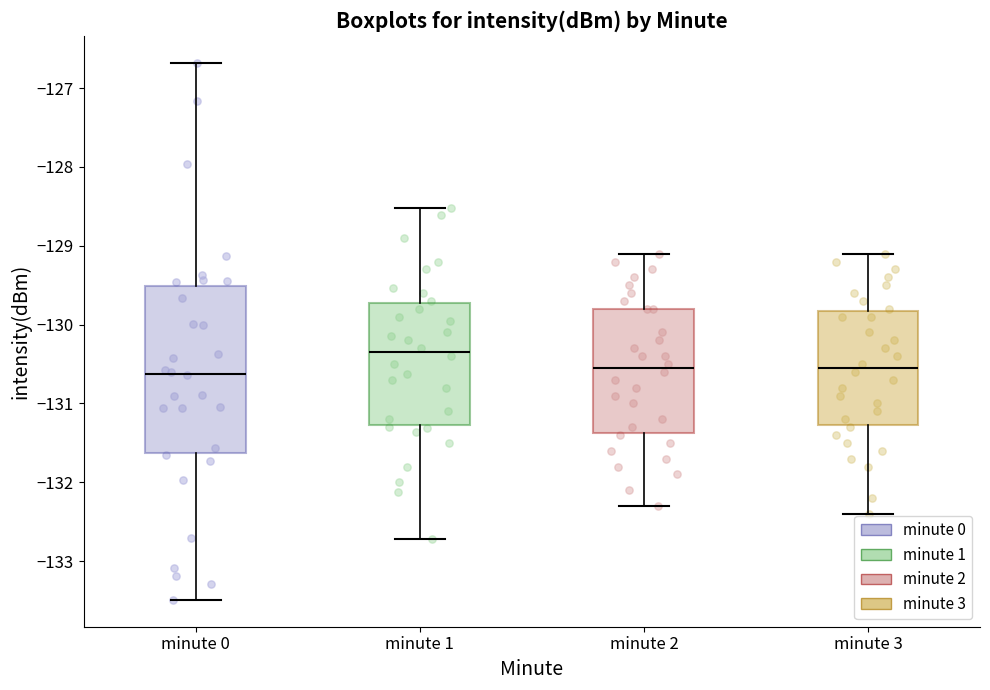

Which box's median line is the highest?

minute 1